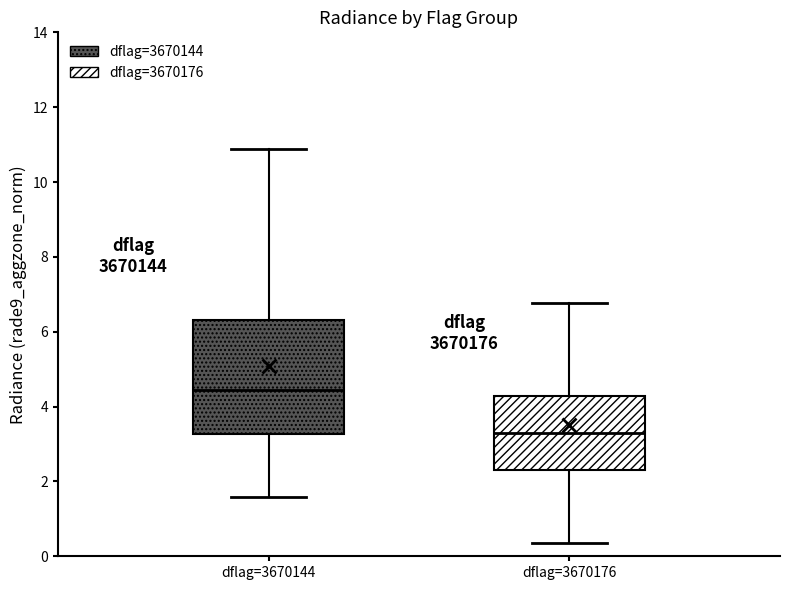

Which box's median line is the lowest?

dflag=3670176